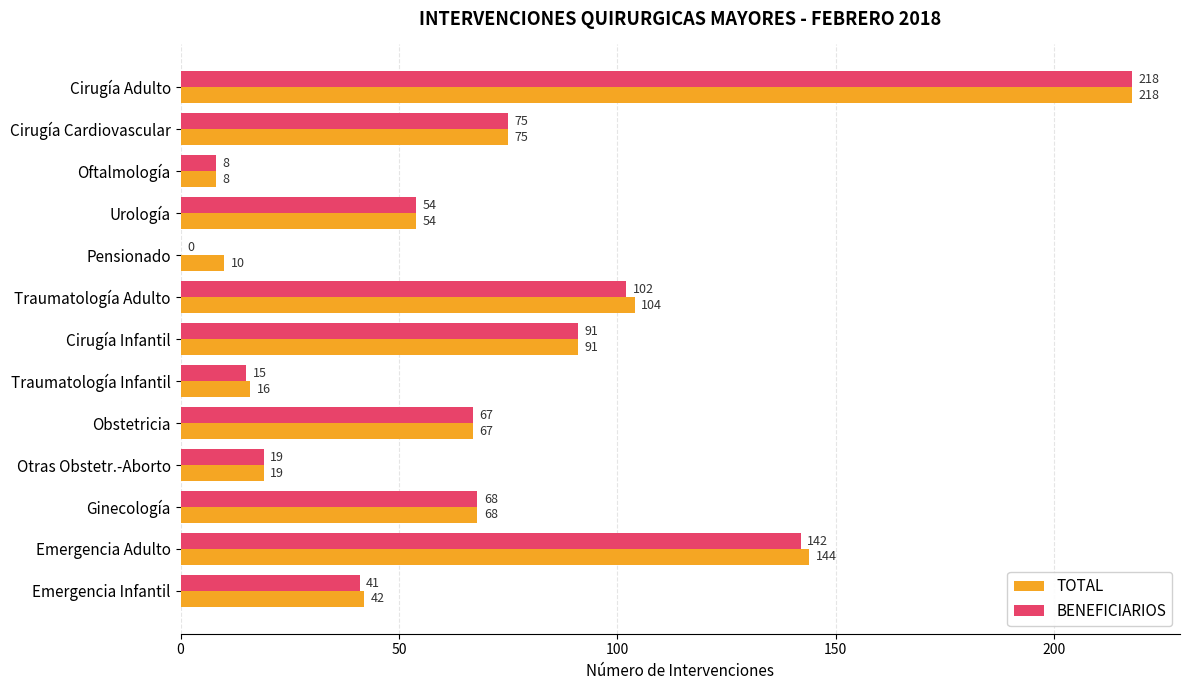

The BENEFICIARIOS series shows 142 at Emergencia Adulto. True or false?

True